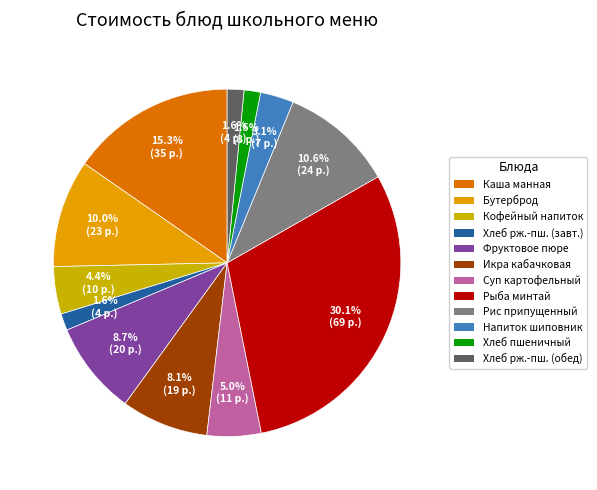

Is there a majority slice in this chart?

No